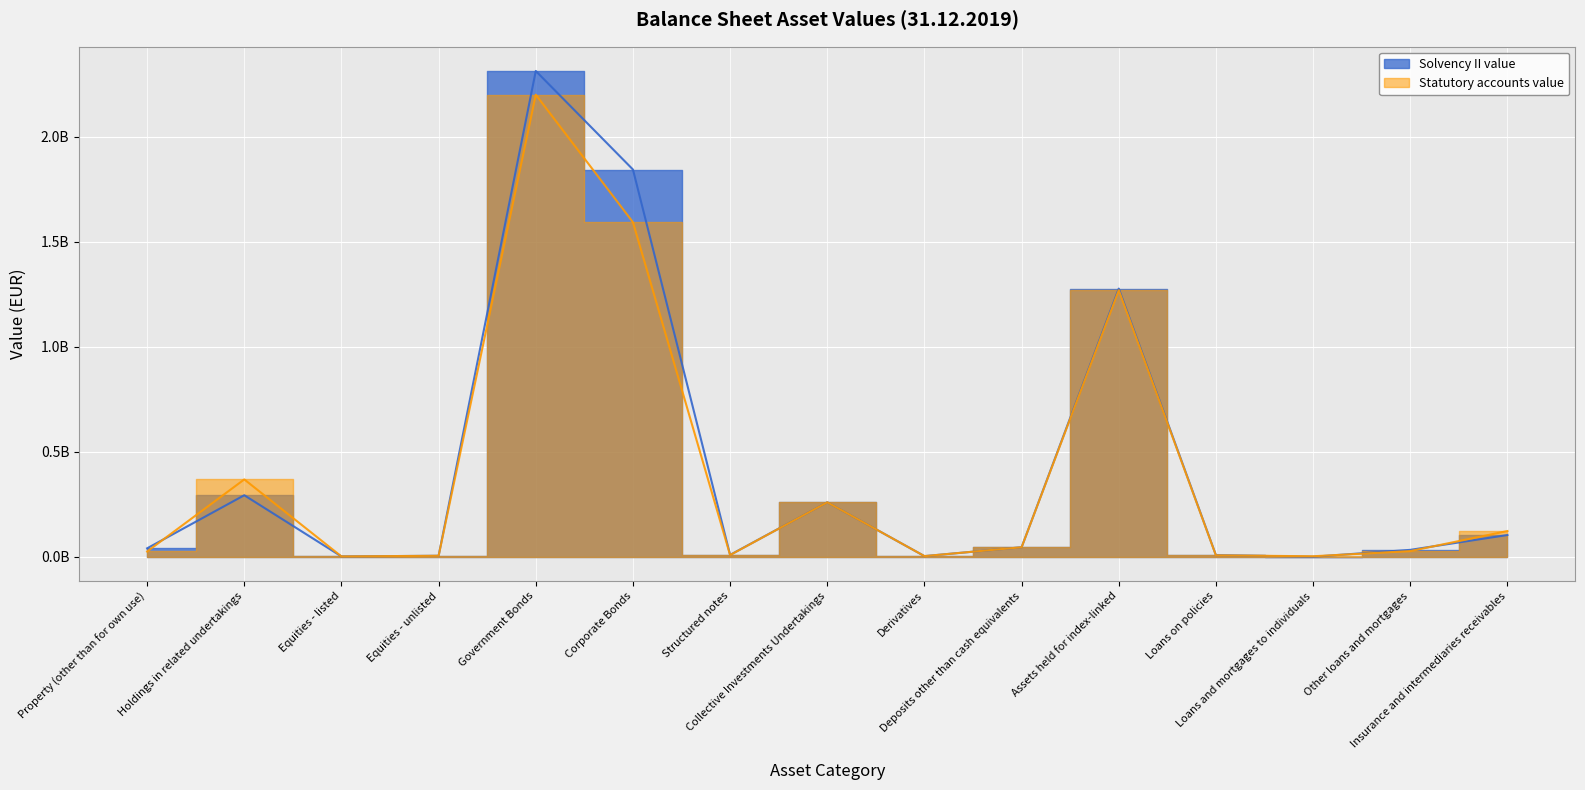

Between which two adjacent categories do Solvency II value and Statutory accounts value first intersect?

Property (other than for own use) and Holdings in related undertakings